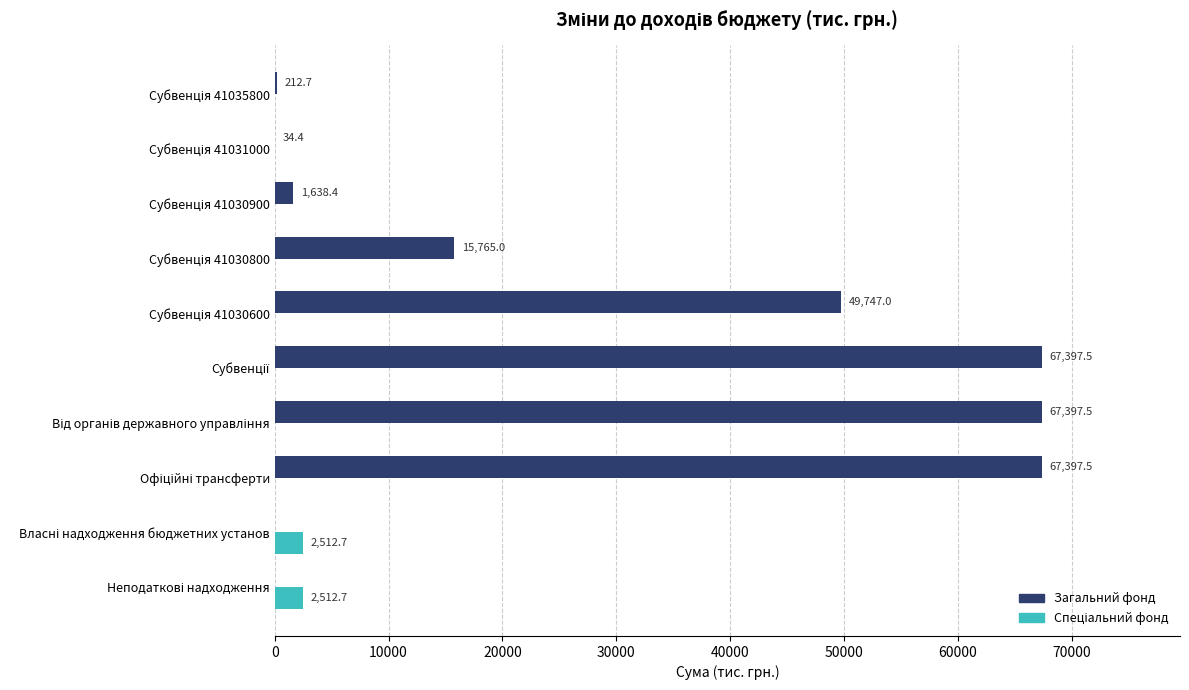

What is the greatest value displayed?

67397.5